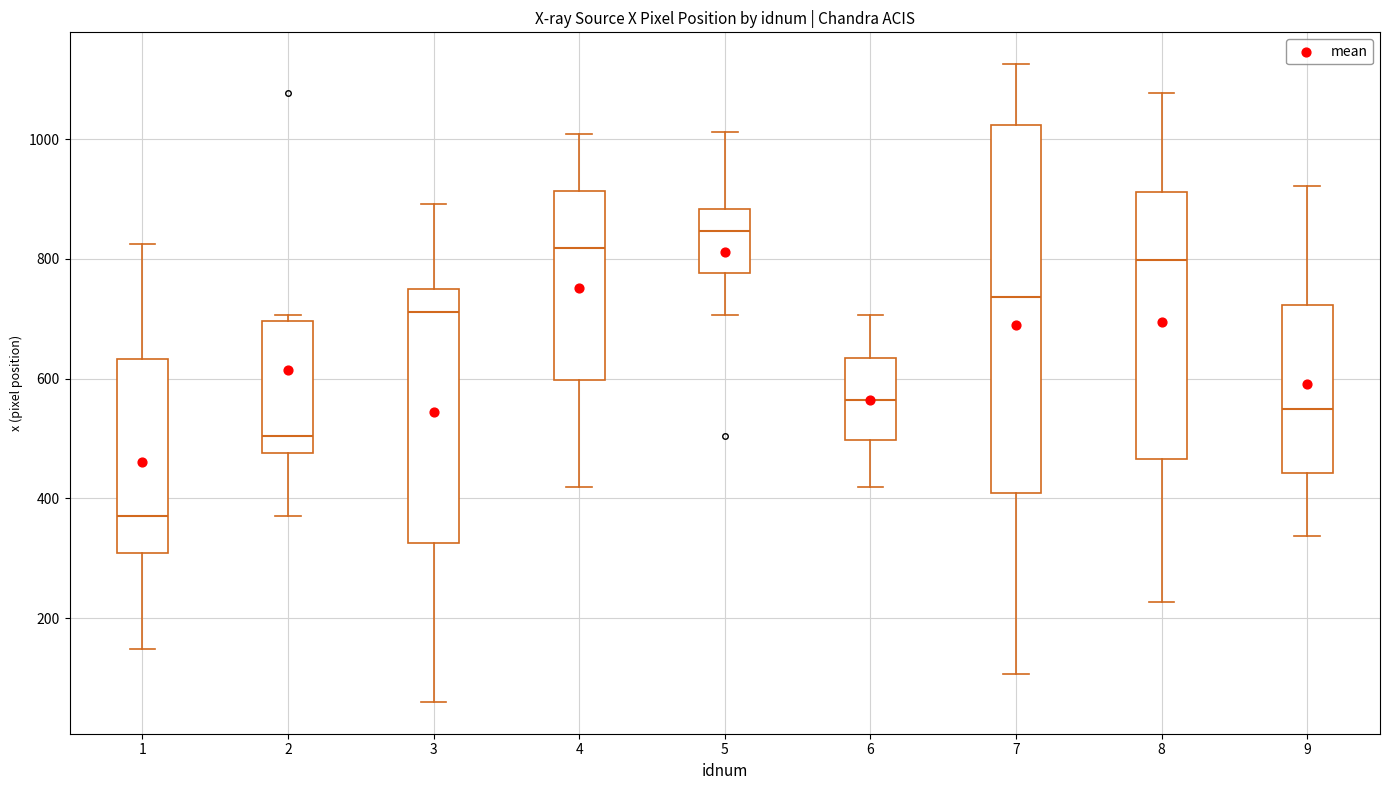

Which box is the tallest, from its lower edge to its upper edge?

7